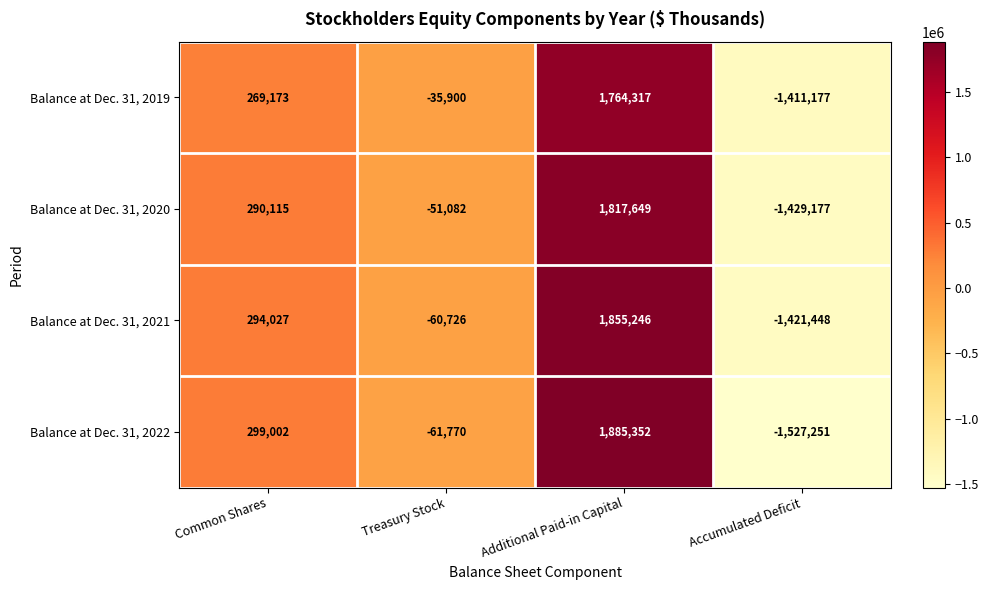

How many values in the Balance at Dec. 31, 2022 series are below 299002?

2